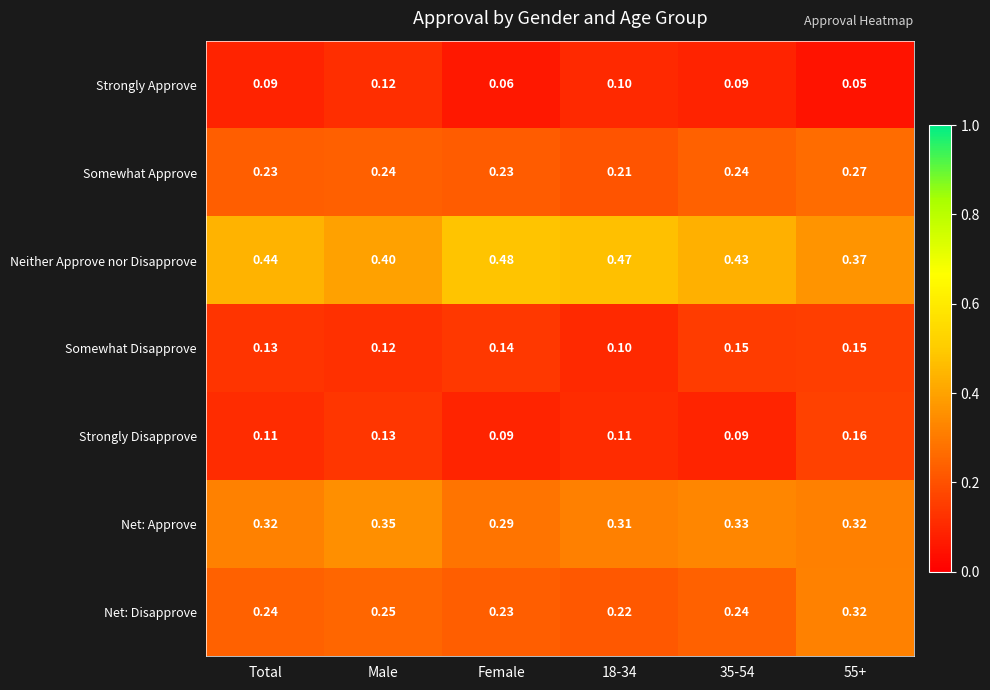

Is the value of Neither Approve nor Disapprove at 18-34 greater than the value of Net: Disapprove at 18-34?

Yes